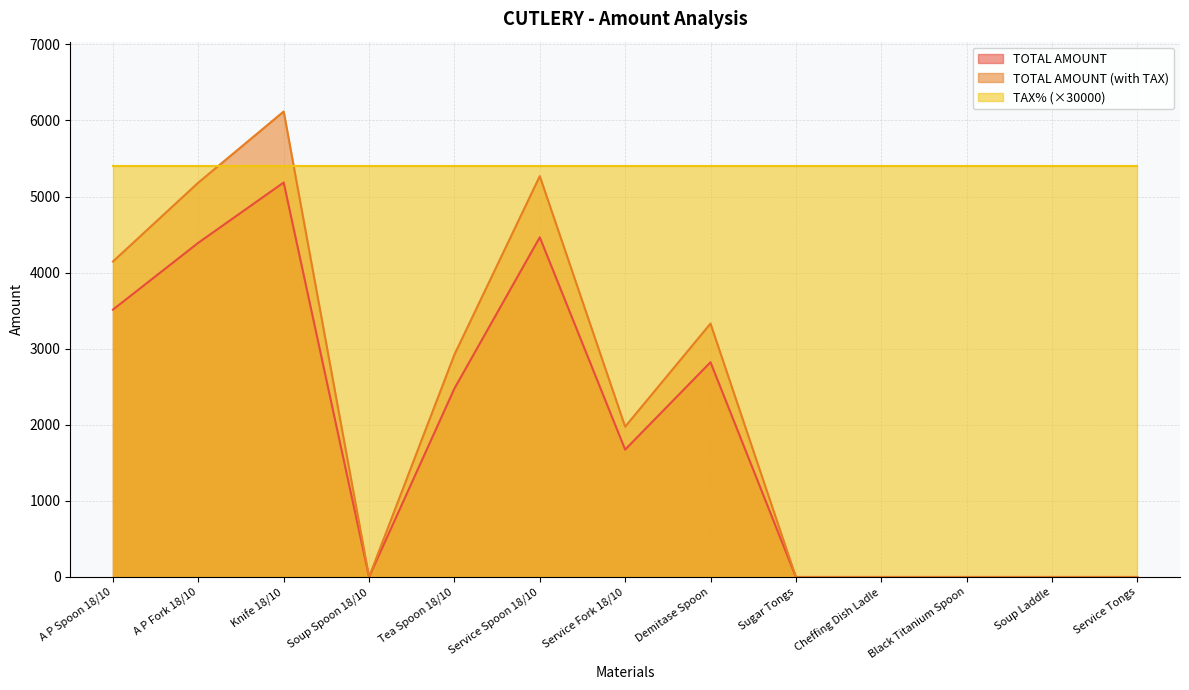

At Demitase Spoon, list the series in order from smallest to largest.

TOTAL AMOUNT, TOTAL AMOUNT (with TAX), TAX% (×30000)